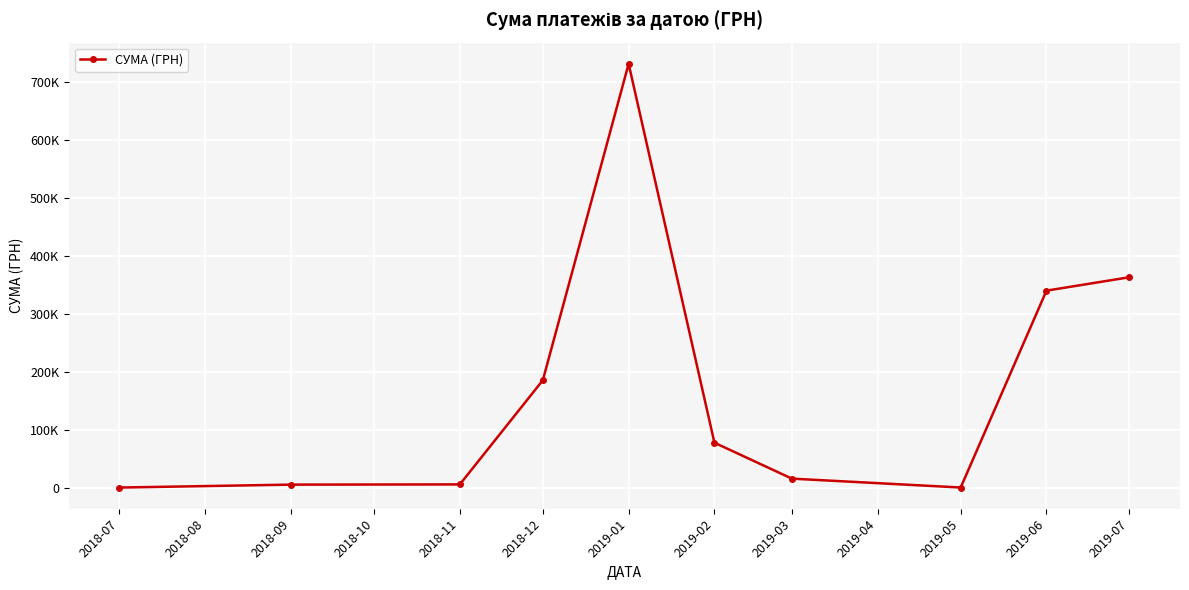

Does the chart have visible grid lines?

Yes